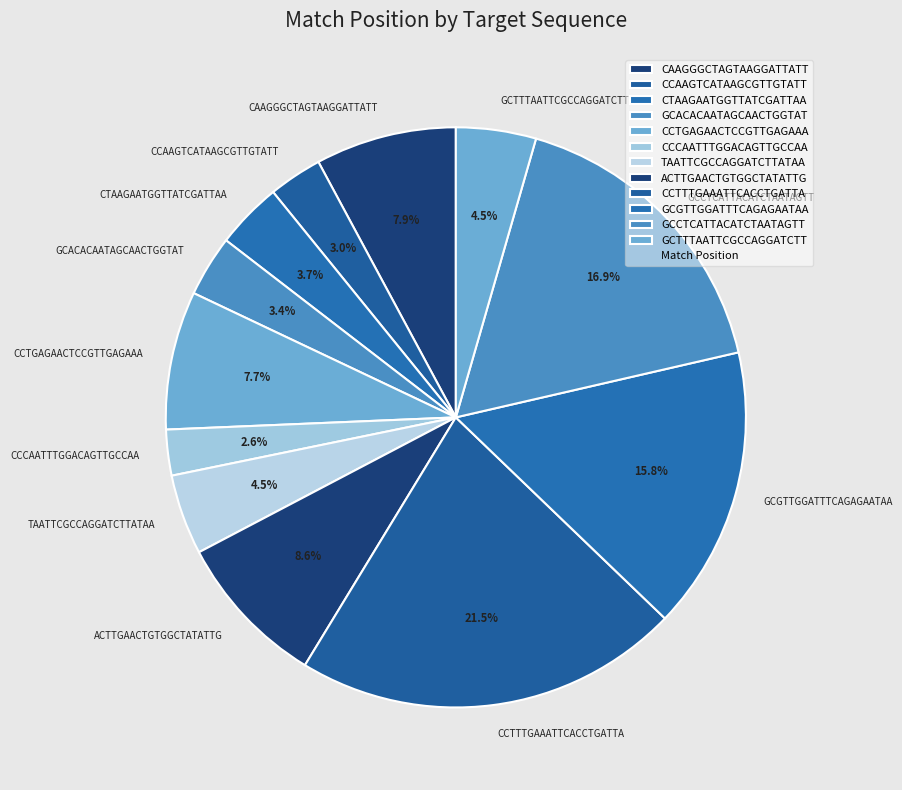

Which category has the biggest portion of the pie?

CCTTTGAAATTCACCTGATTA